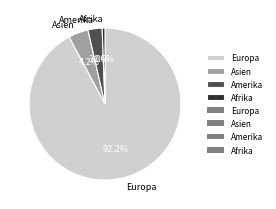

Rank the categories by value from highest to lowest.

Europa, Asien, Amerika, Afrika